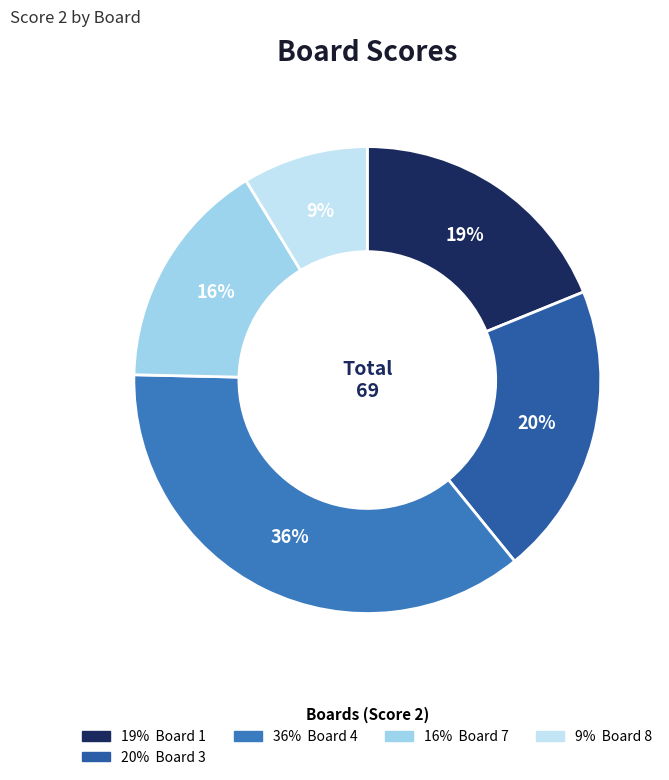

To the nearest percent, what is the average slice percentage?

20%